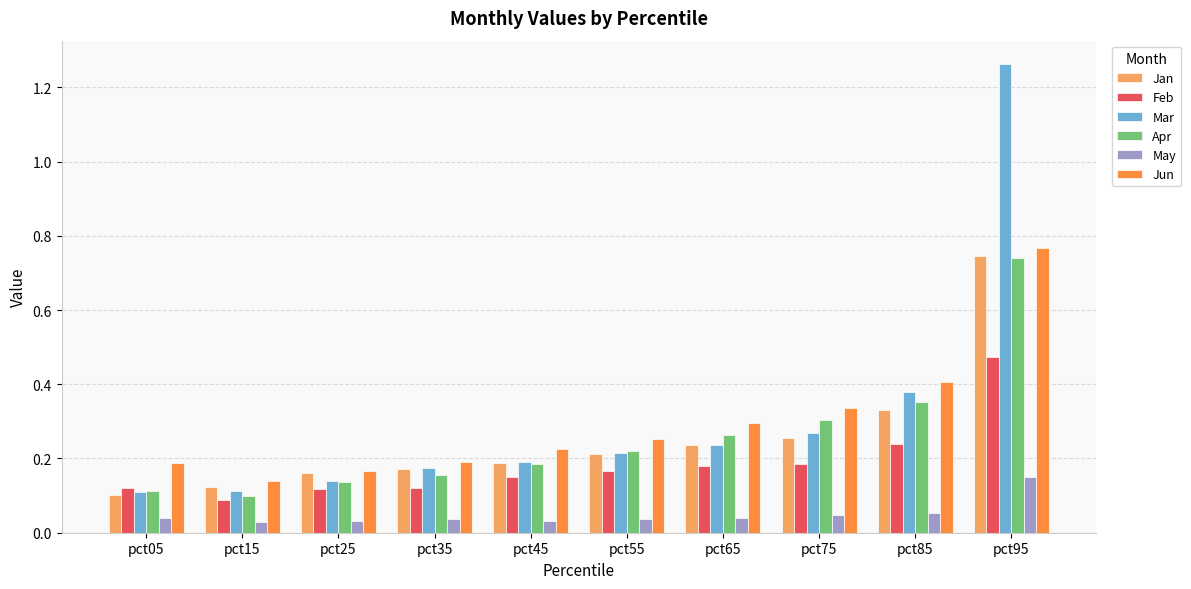

At how many categories does at least one series exceed 0?

10